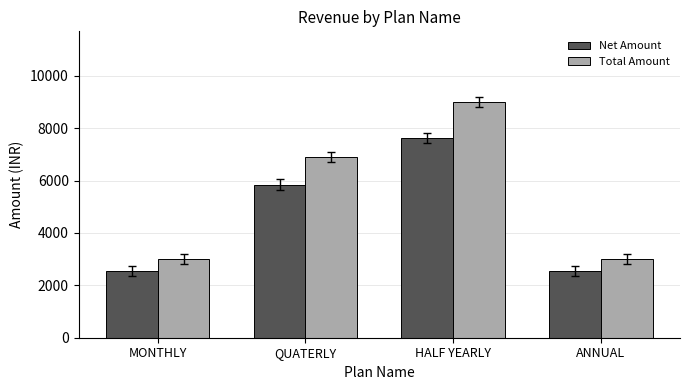

How many categories are shown in the chart?

4